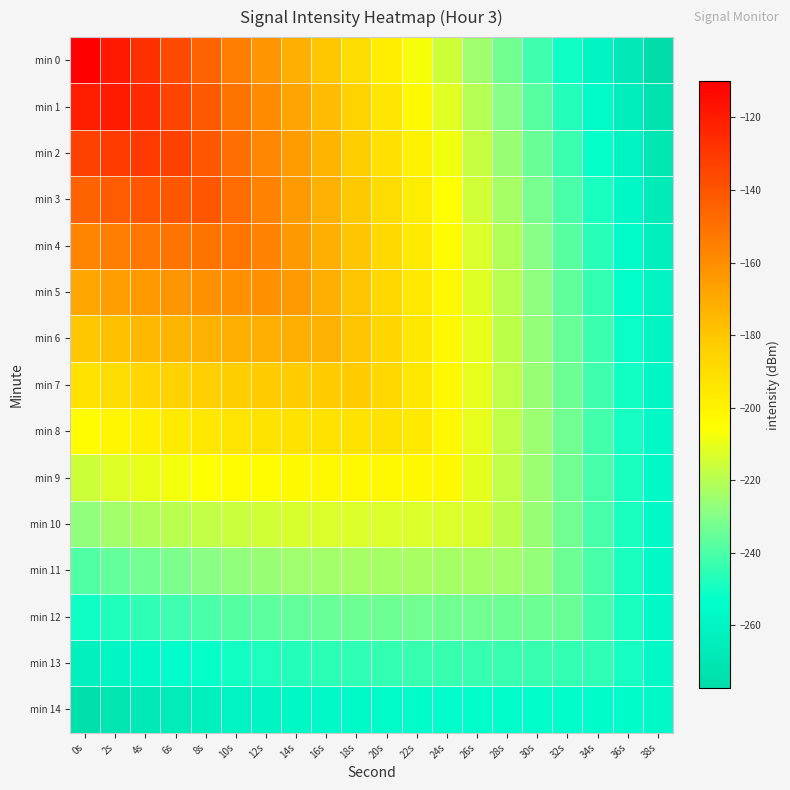

Which series has the largest range (max minus min)?

min 0